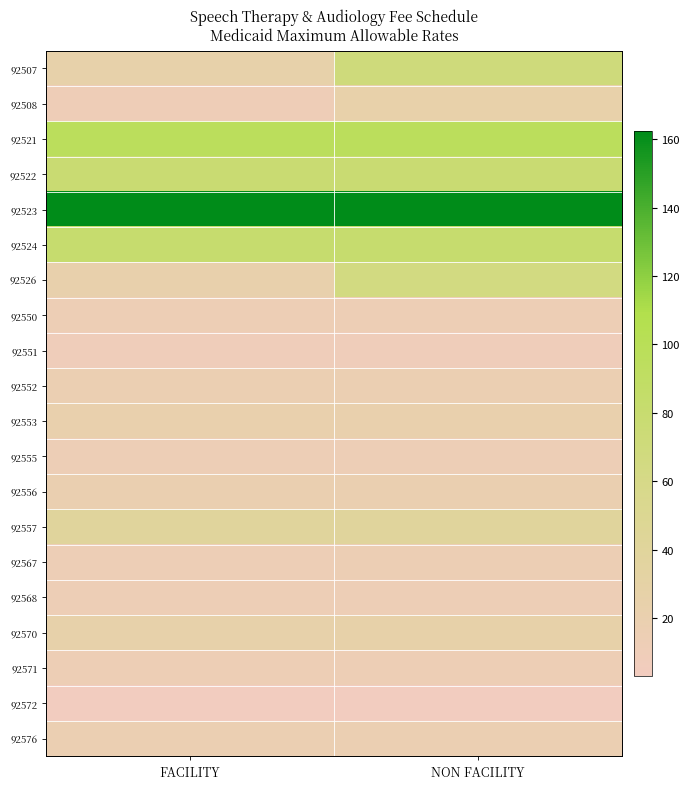

Between FACILITY and NON FACILITY, which series saw the biggest shift?

92507